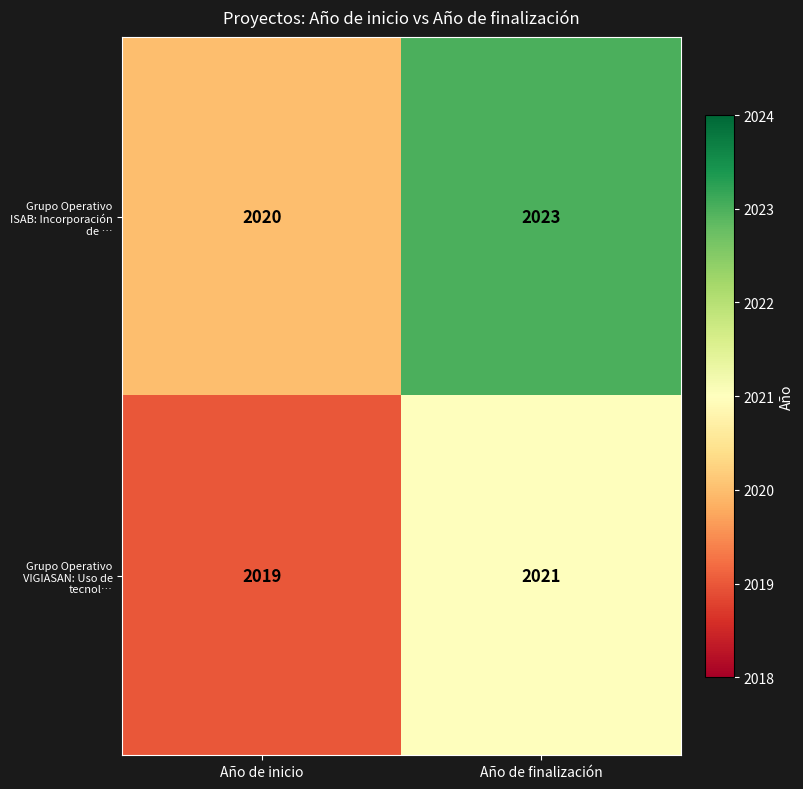

At which label is Grupo Operativo ISAB: Incorporación de … closest to 2021?

Año de inicio